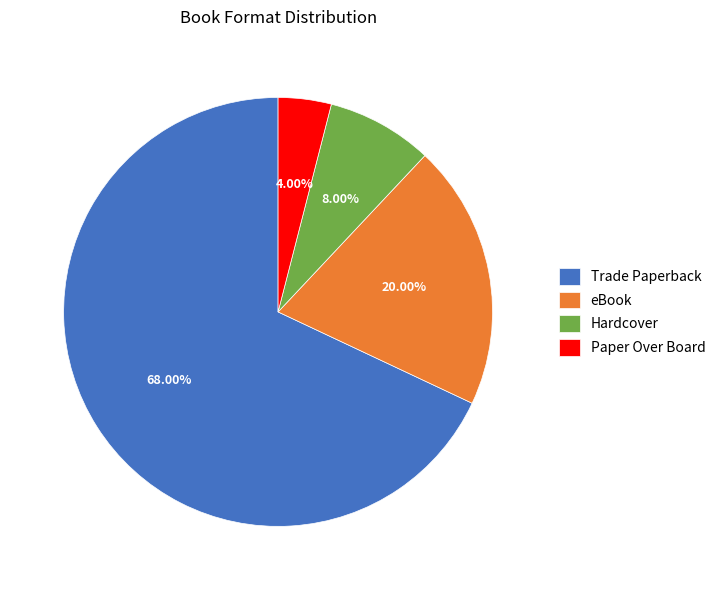

To the nearest percent, what is the average slice percentage?

25%